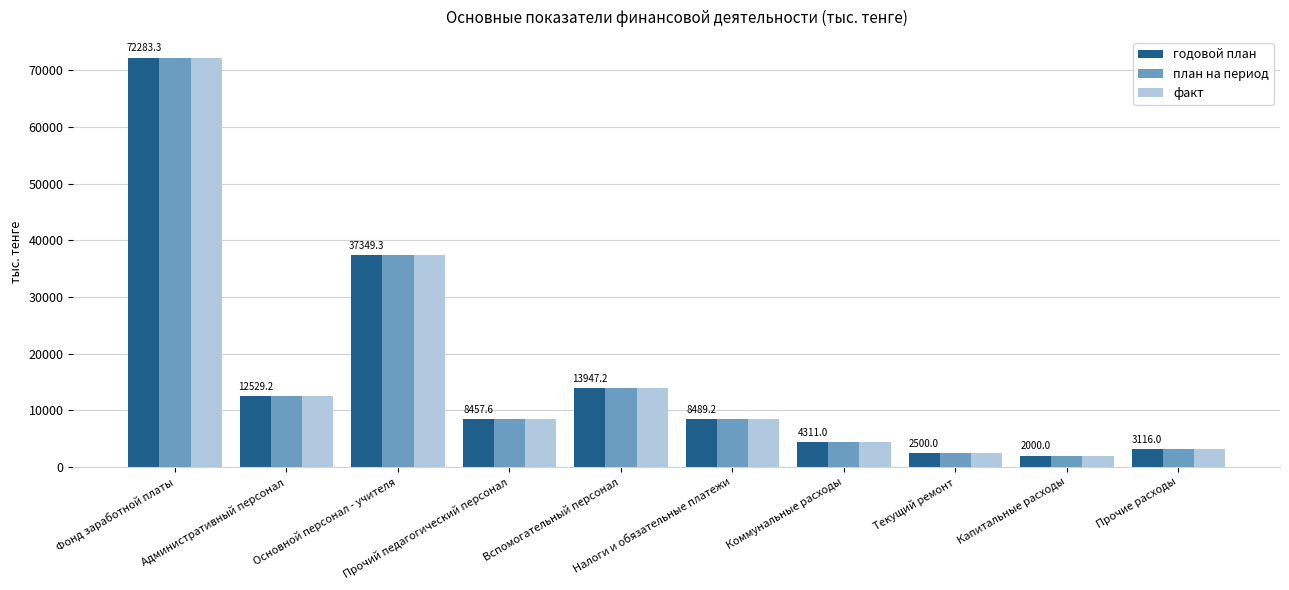

What is the average value of the годовой план series?

16498.3